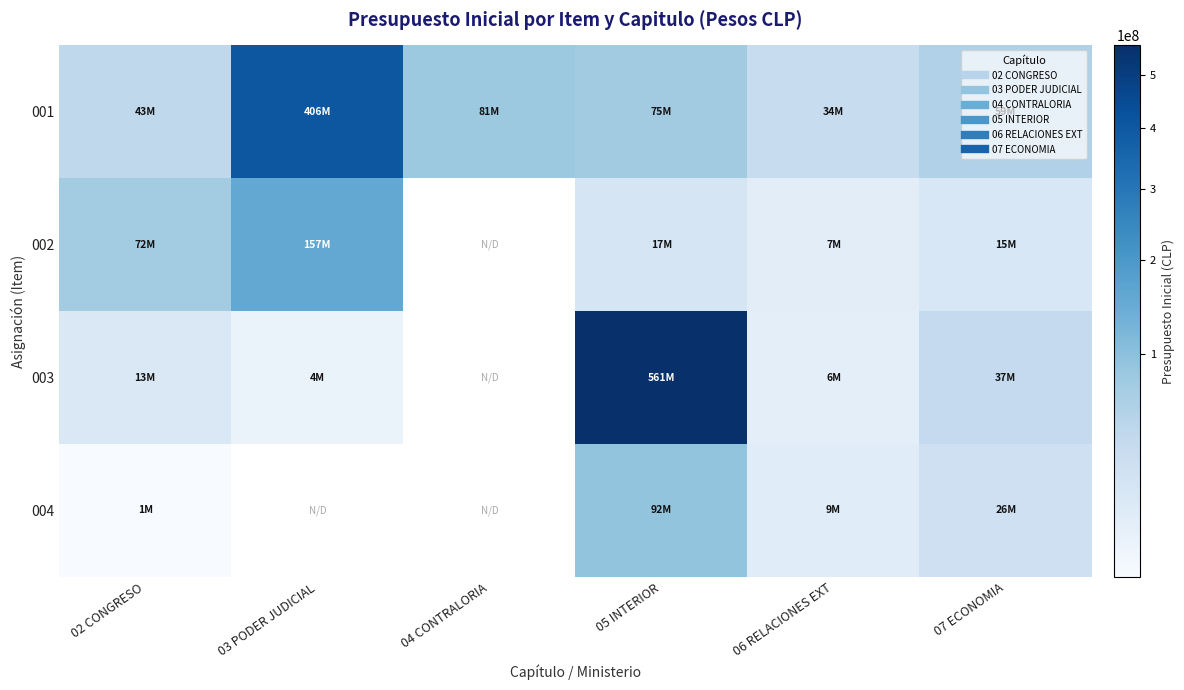

Where does the 001 series first go above 75015077?

03 PODER JUDICIAL